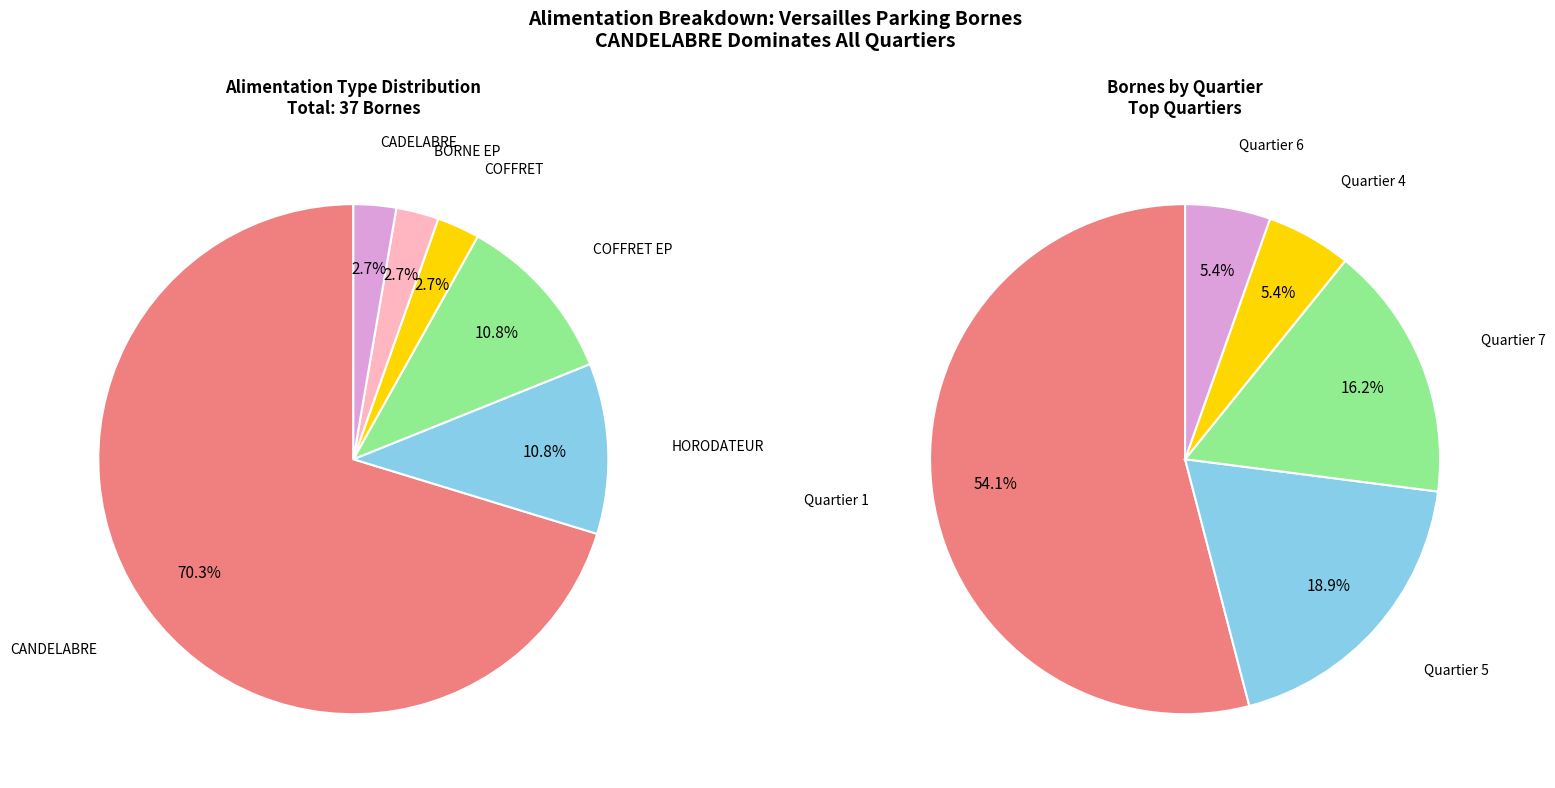

To the nearest percent, what is the difference between the largest and smallest slice percentages?

68%